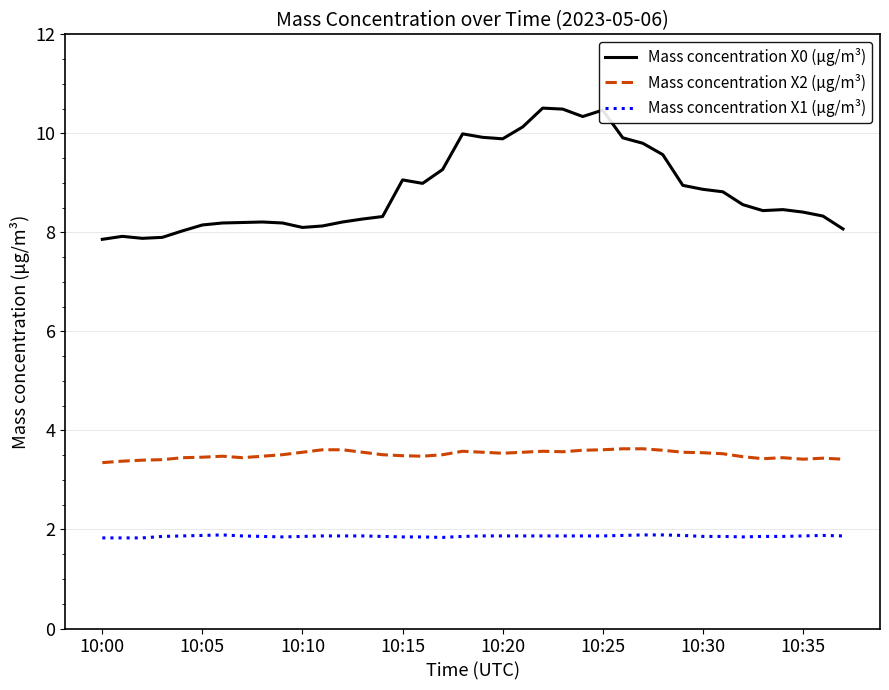

What is the maximum value for Mass concentration X0 (μg/m³)?

10.5